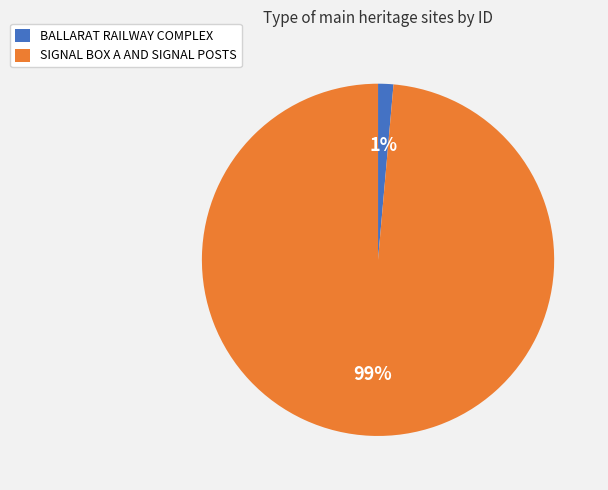

How many slices are in this pie chart?

2